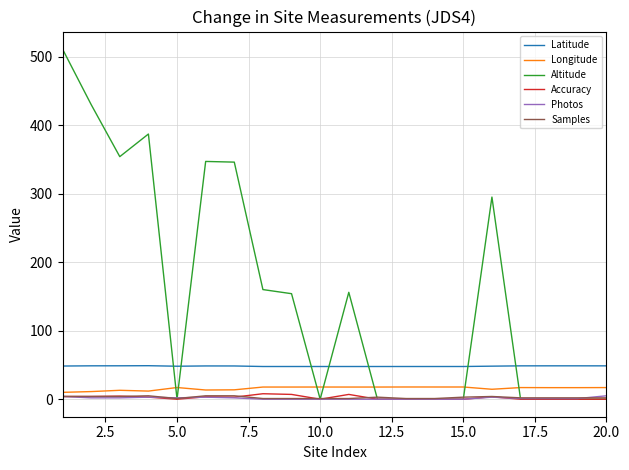

True or false: Latitude and Photos cross at least once.

False